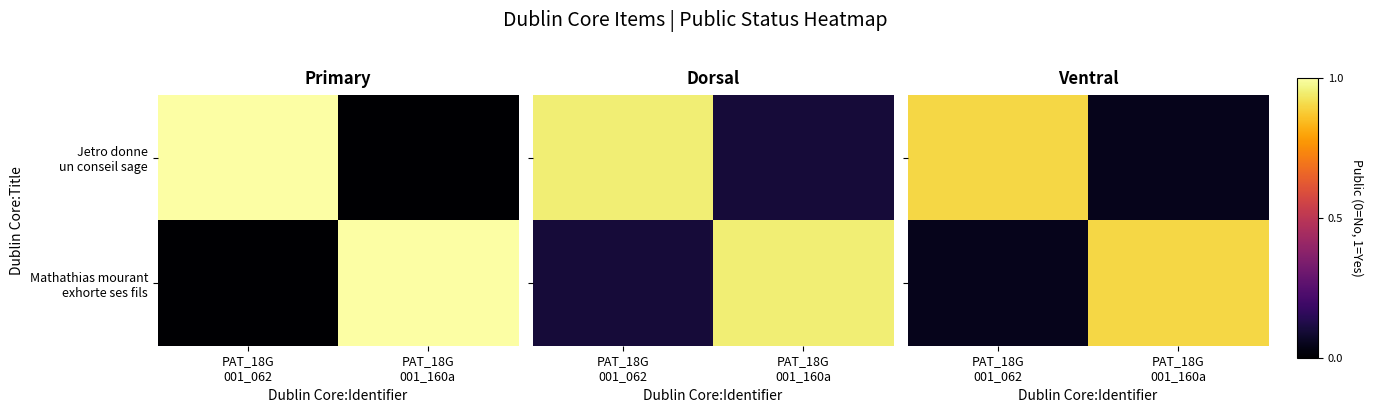

At how many categories does at least one series exceed 0?

2